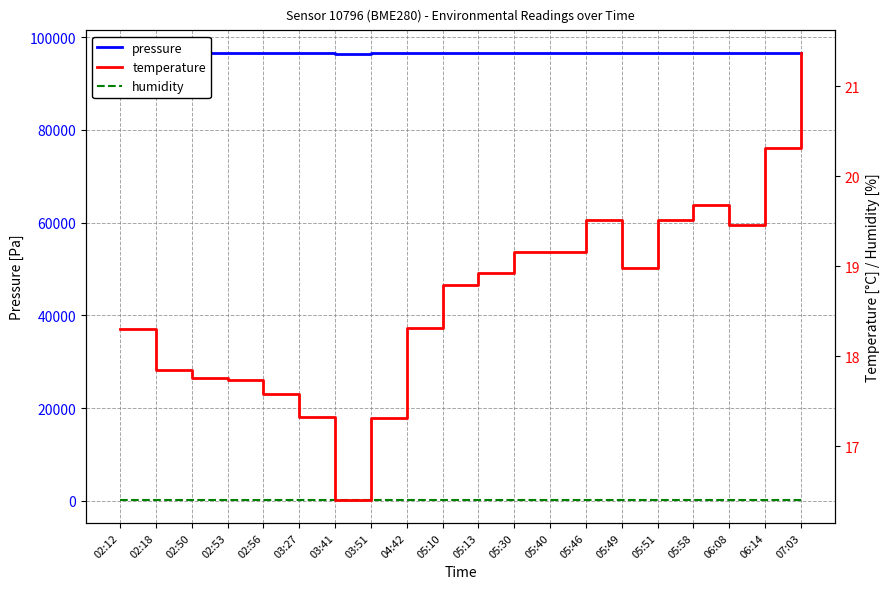

Which category has the lowest value across all series?

03:41